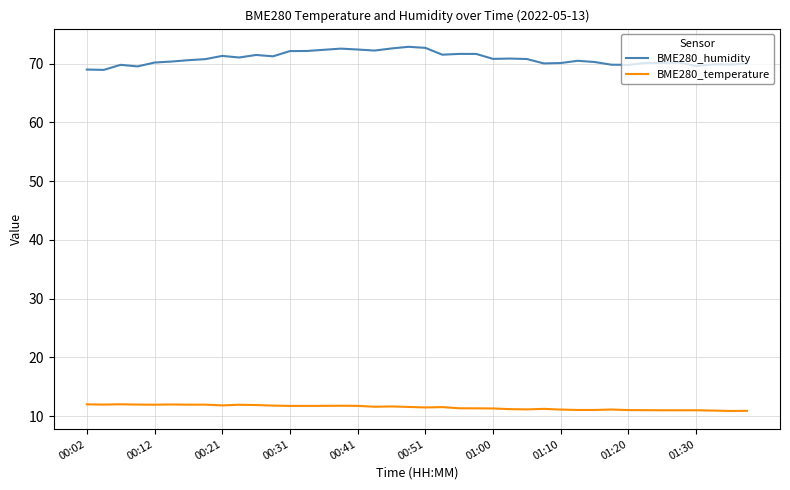

Which series has the widest spread of values?

BME280_humidity